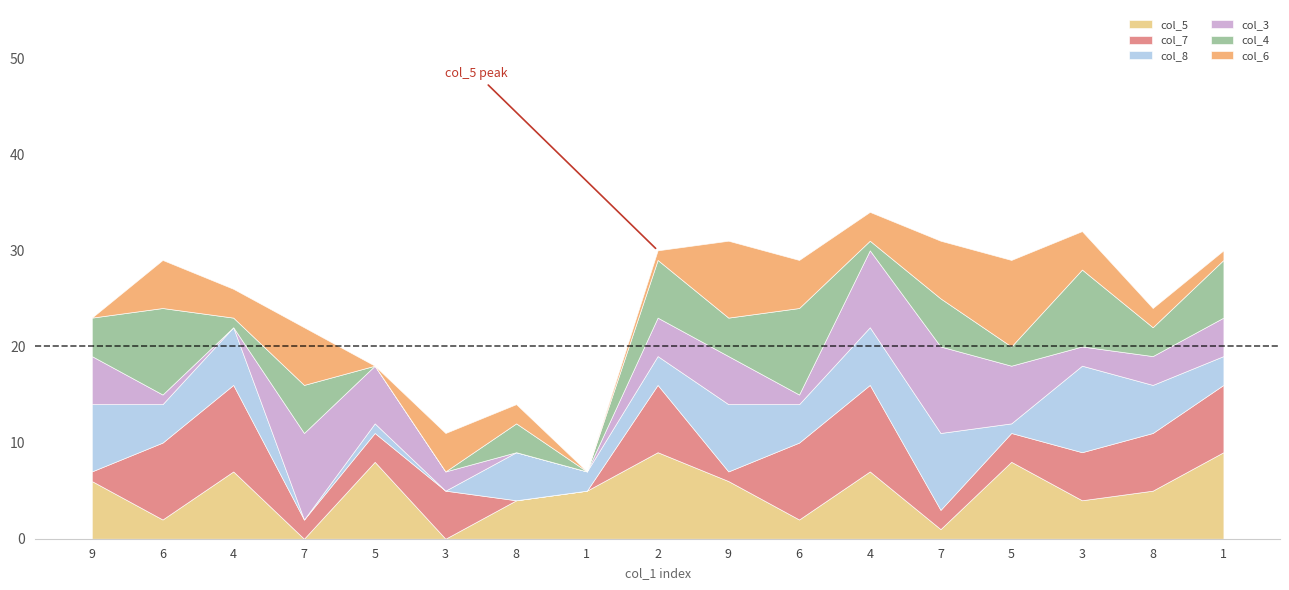

What is the difference between the maximum and second lowest values in the col_5 series?

9